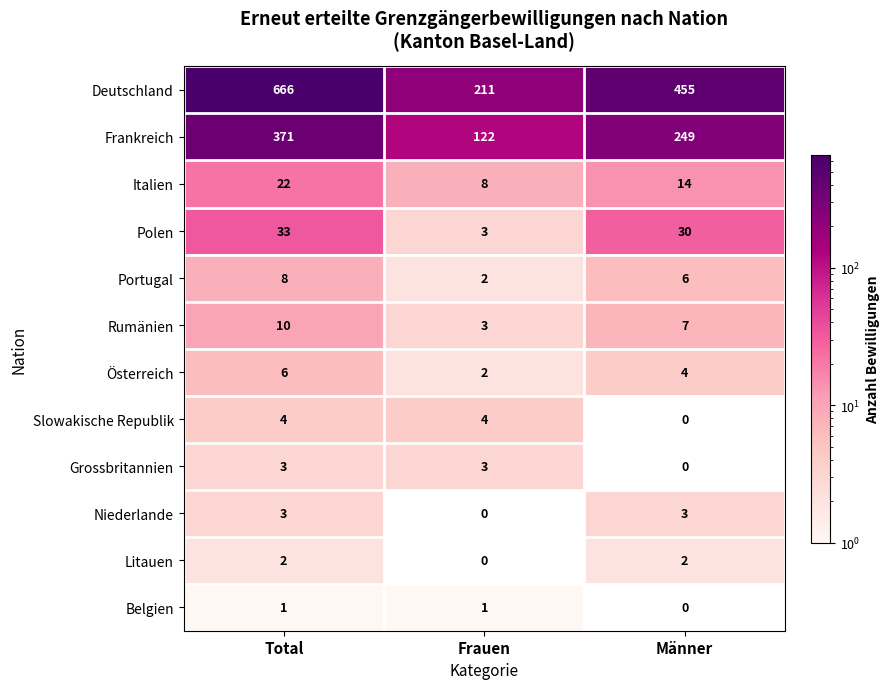

Which label corresponds to the largest value in the chart?

Total